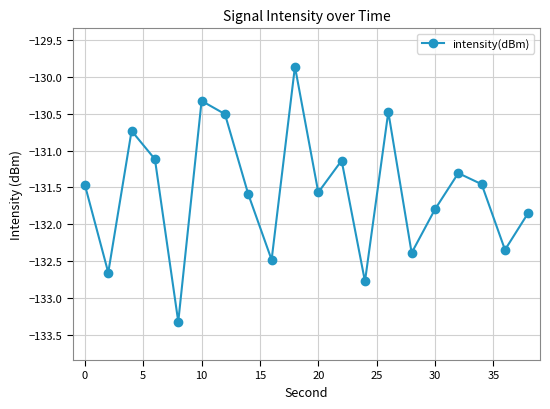

What is the maximum value shown in the chart?

-129.9